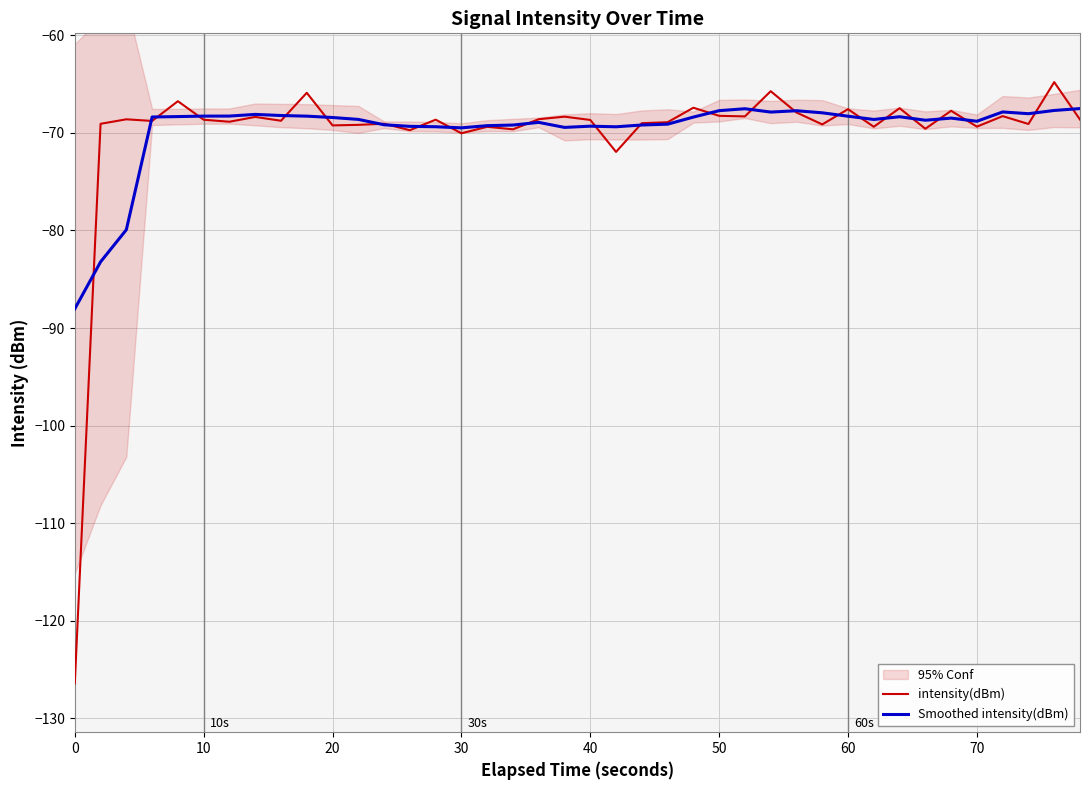

What is the lowest value of the intensity(dBm) series?

-126.4